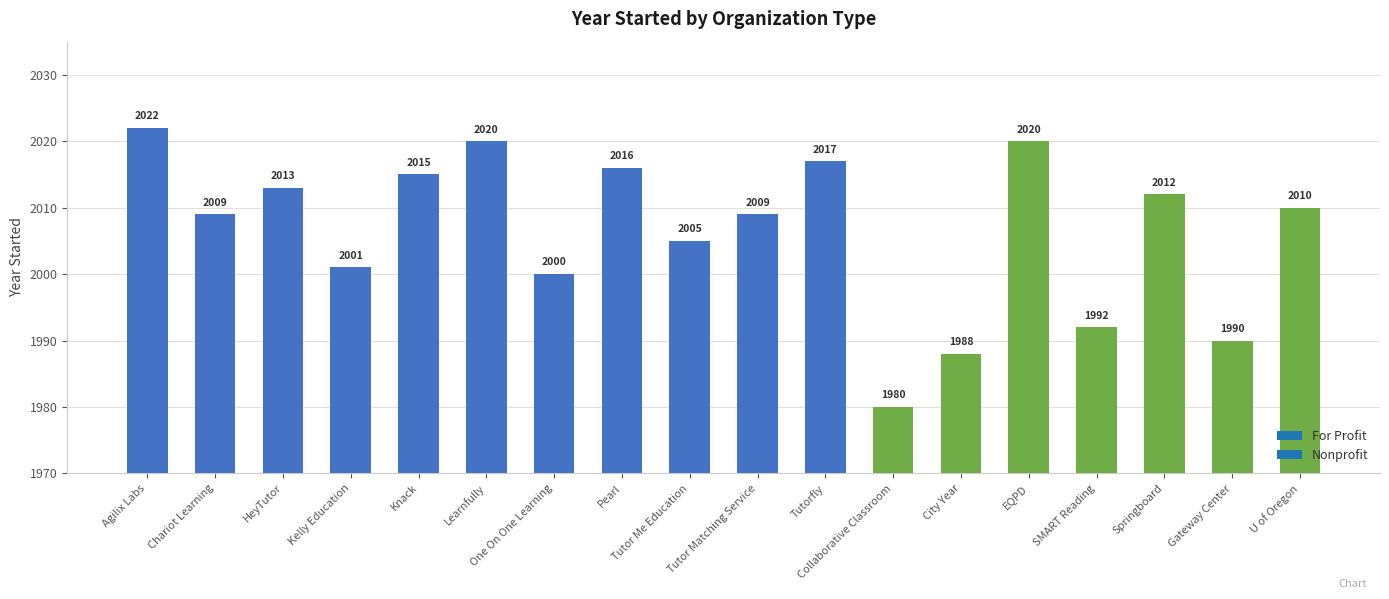

Are the bars grouped side by side (vs. stacked)?

No